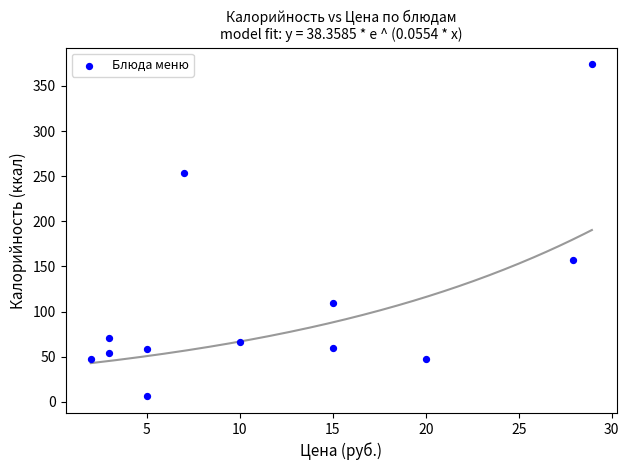

What is the average Y value?

109